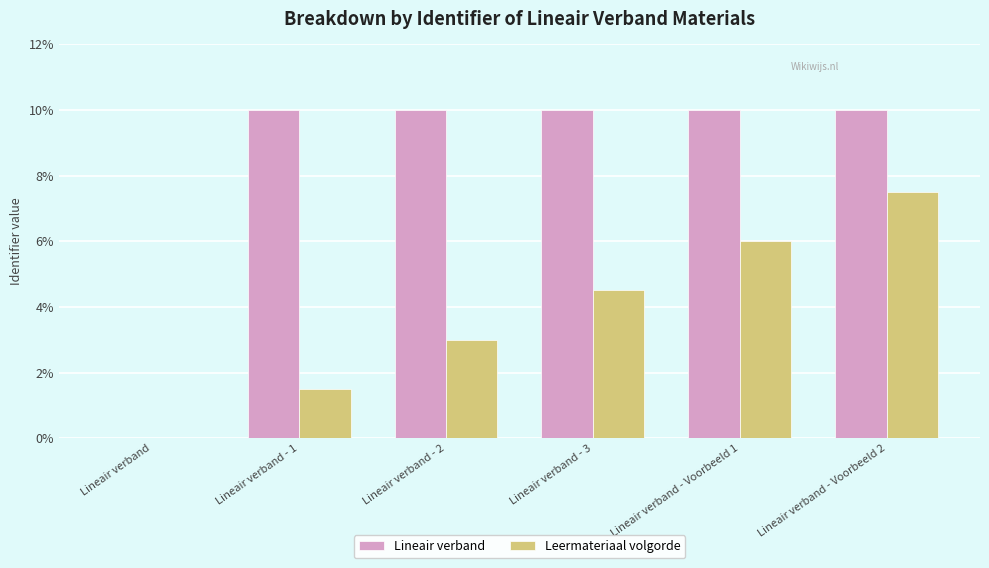

The value of Leermateriaal volgorde at Lineair verband is 3.3. True or false?

False